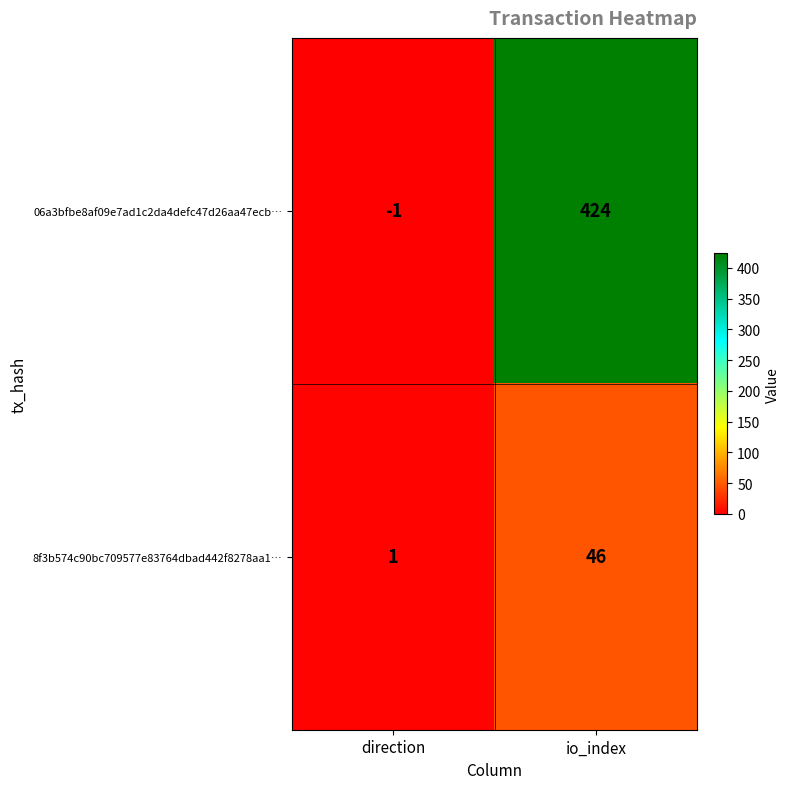

List the series in order of their overall mean, lowest first.

8f3b574c90bc709577e83764dbad442f8278aa1…, 06a3bfbe8af09e7ad1c2da4defc47d26aa47ecb…